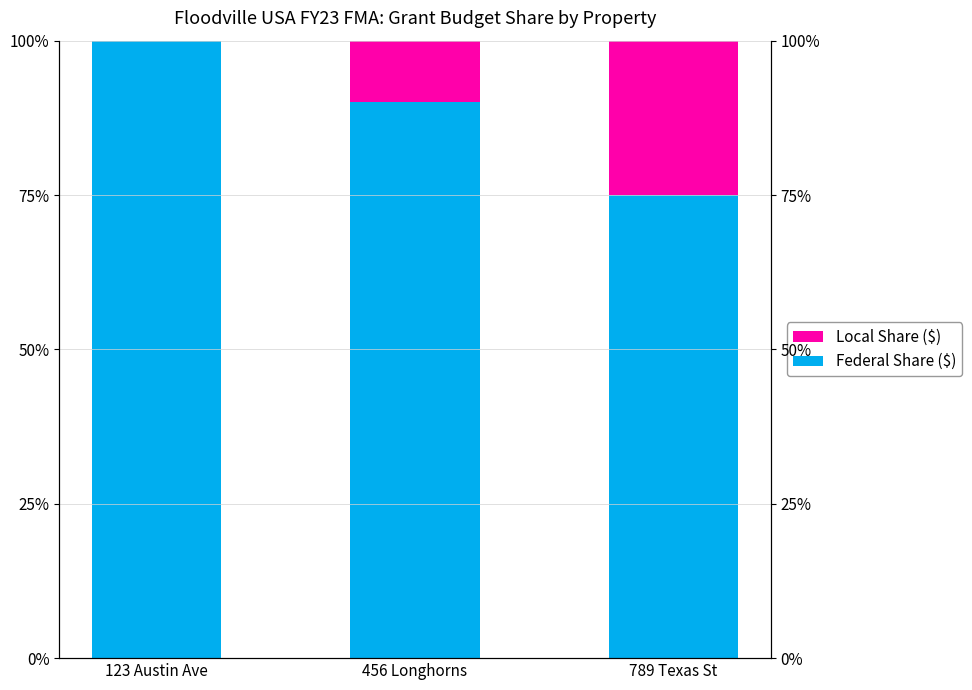

Reading left to right, transcribe all the data shown in this chart.

Federal Share ($): 123 Austin Ave=100.0	456 Longhorns=90.0	789 Texas St=75.0
Local Share ($): 123 Austin Ave=0.0	456 Longhorns=10.0	789 Texas St=25.0